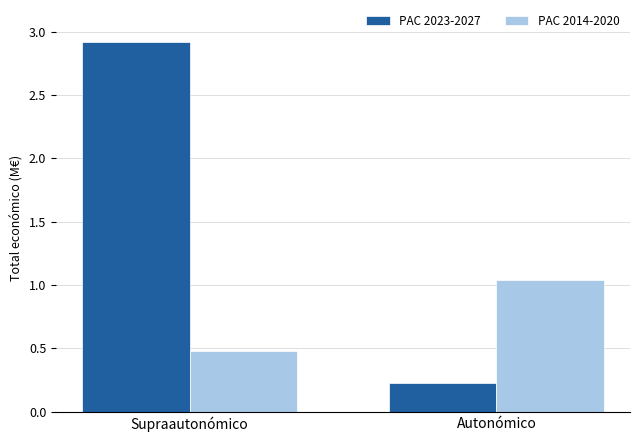

What are all the series names shown in the legend?

PAC 2023-2027, PAC 2014-2020